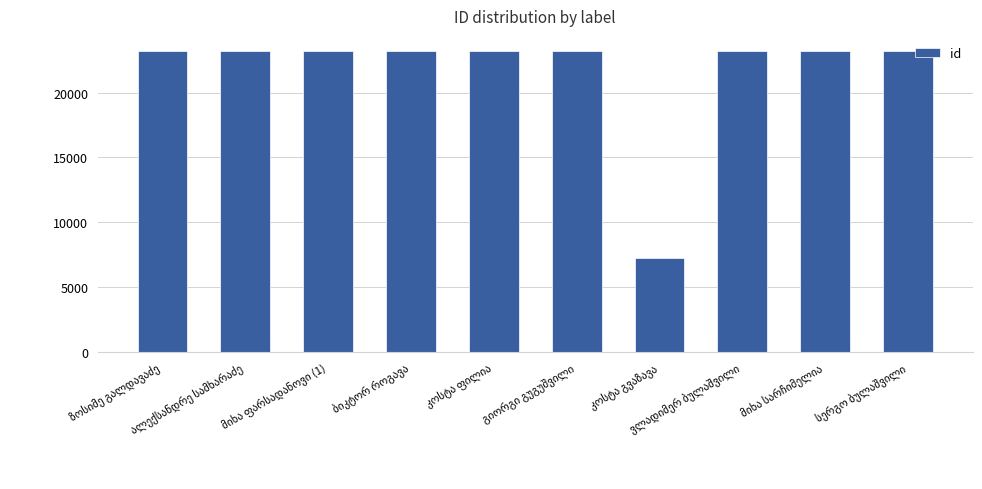

What is the smallest value displayed?

7223